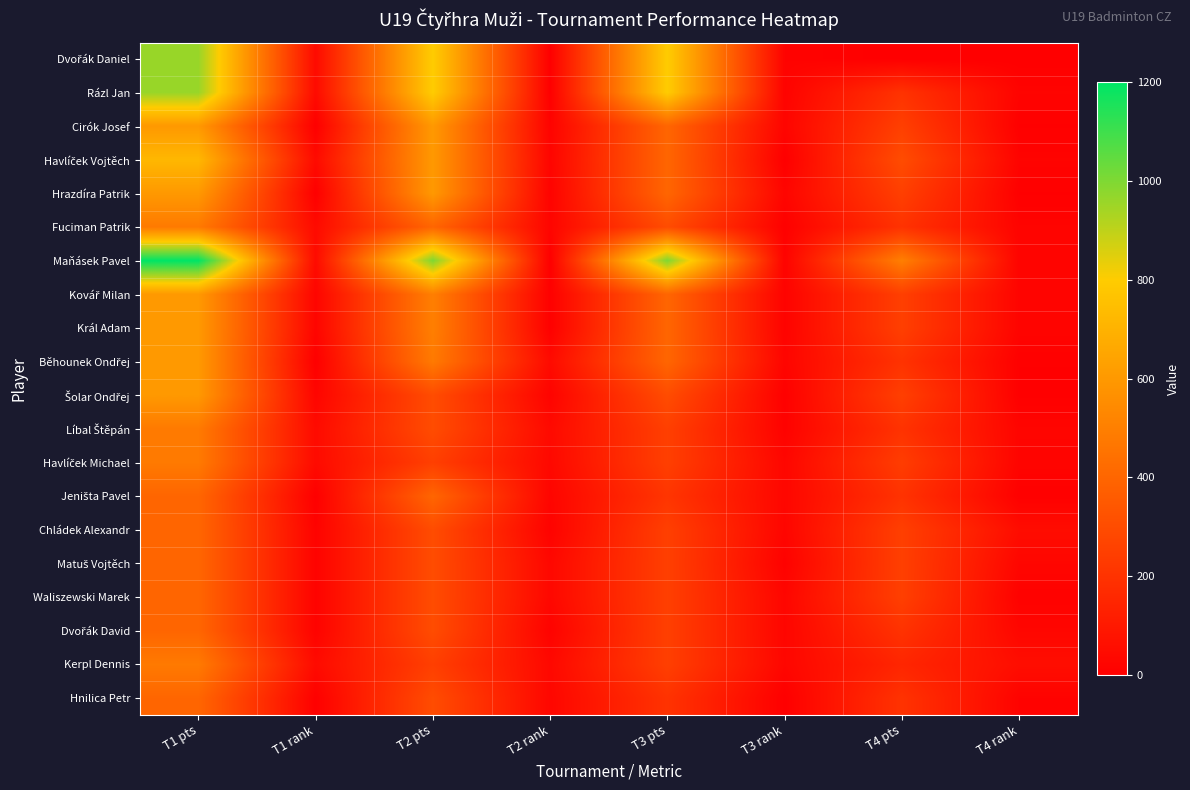

Which series has the largest range (max minus min)?

Maňásek Pavel